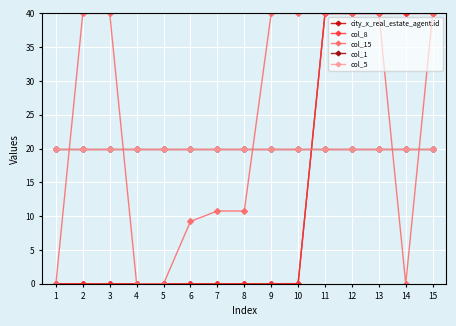

Is this an area chart (filled region under the line)?

No